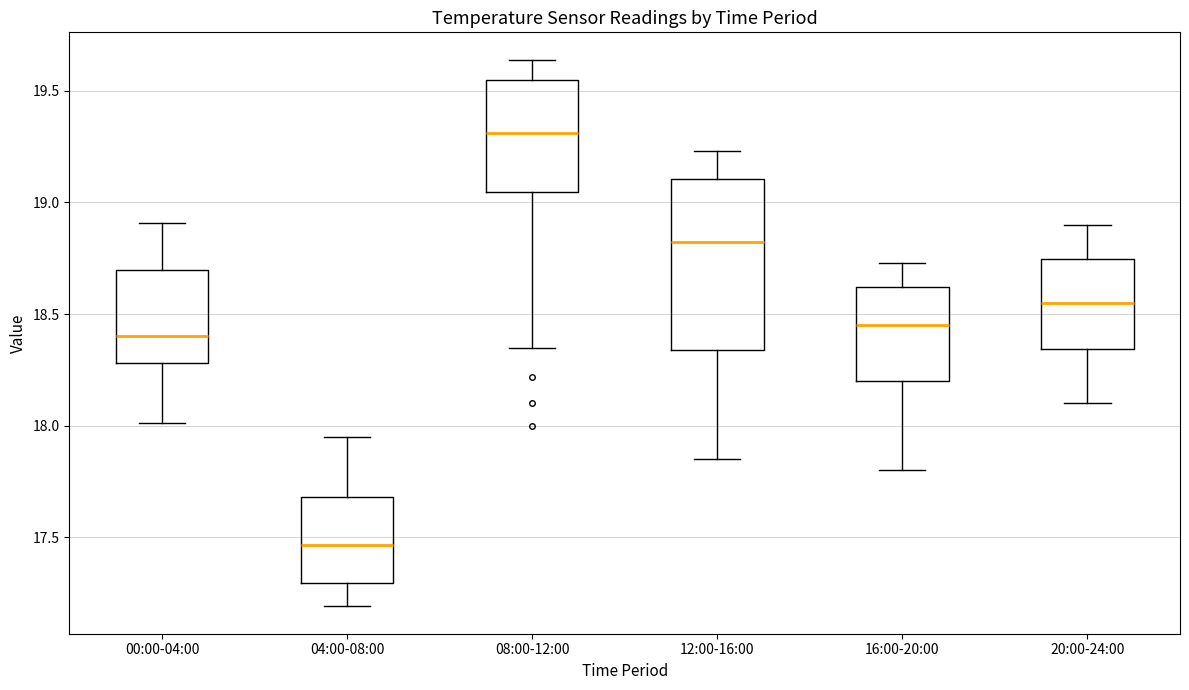

Where is the lower edge of the box for 20:00-24:00 on the y-axis? The values are not printed on the chart, so give them approximately, as read against the axis.

18.35